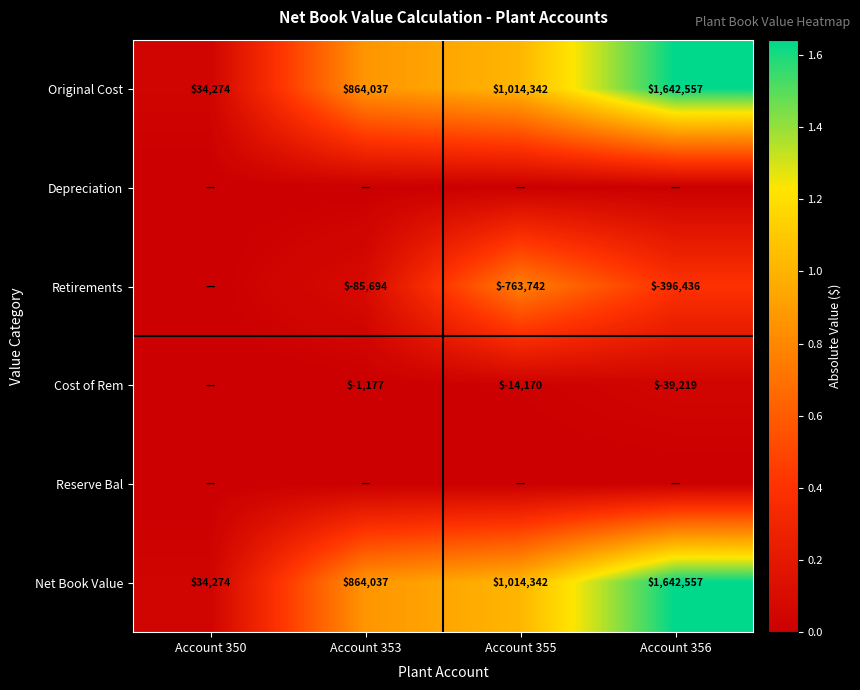

At which label is Original Cost closest to 838415?

Account 353